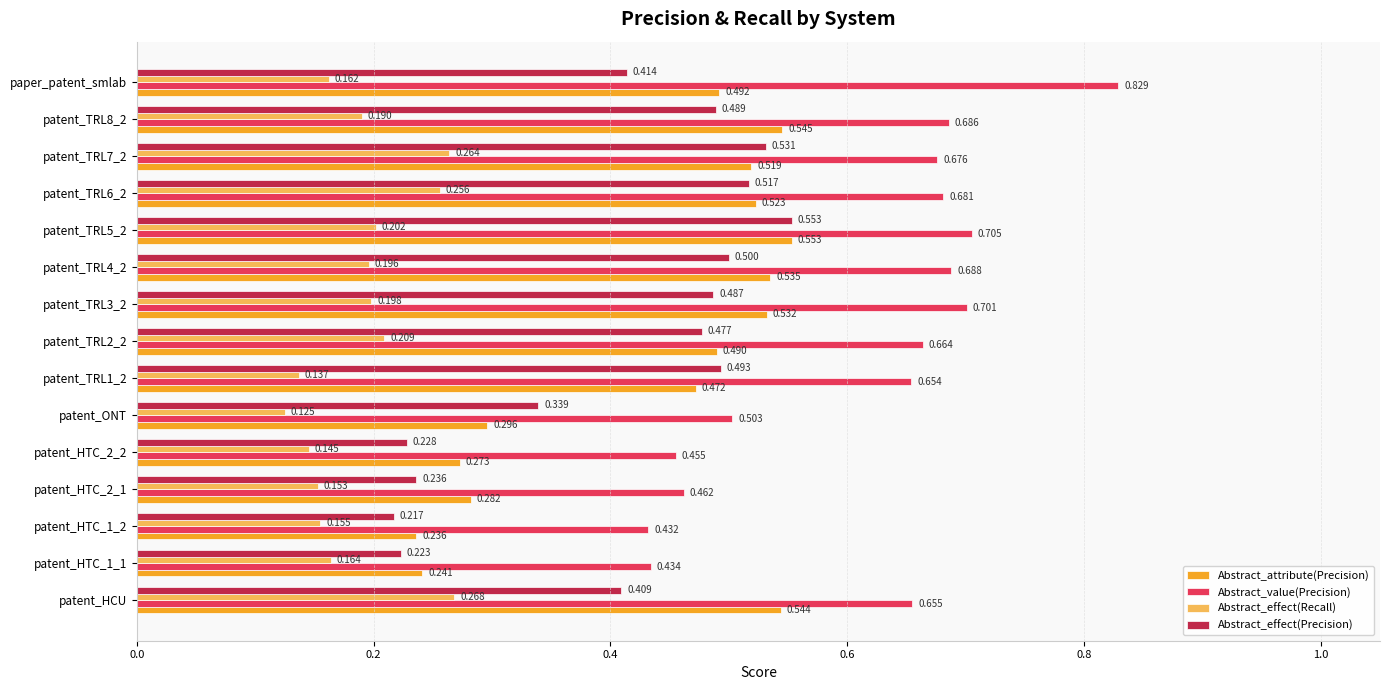

Which series changed the most between patent_ONT and paper_patent_smlab?

Abstract_value(Precision)